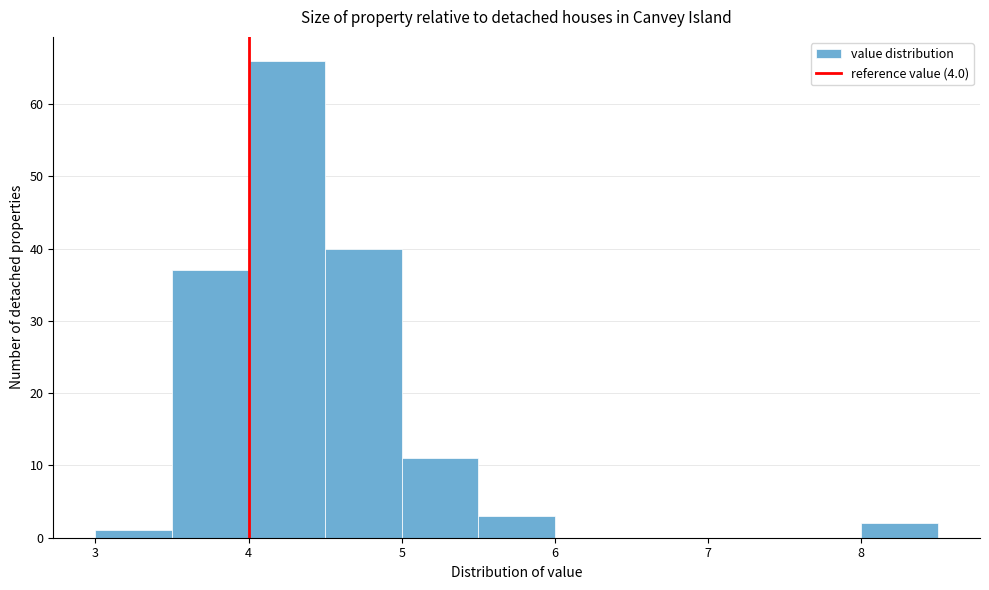

How tall is the bar that spans 3.0 to 3.5 on the x-axis? The values are not printed on the chart, so give them approximately, as read against the axis.

1